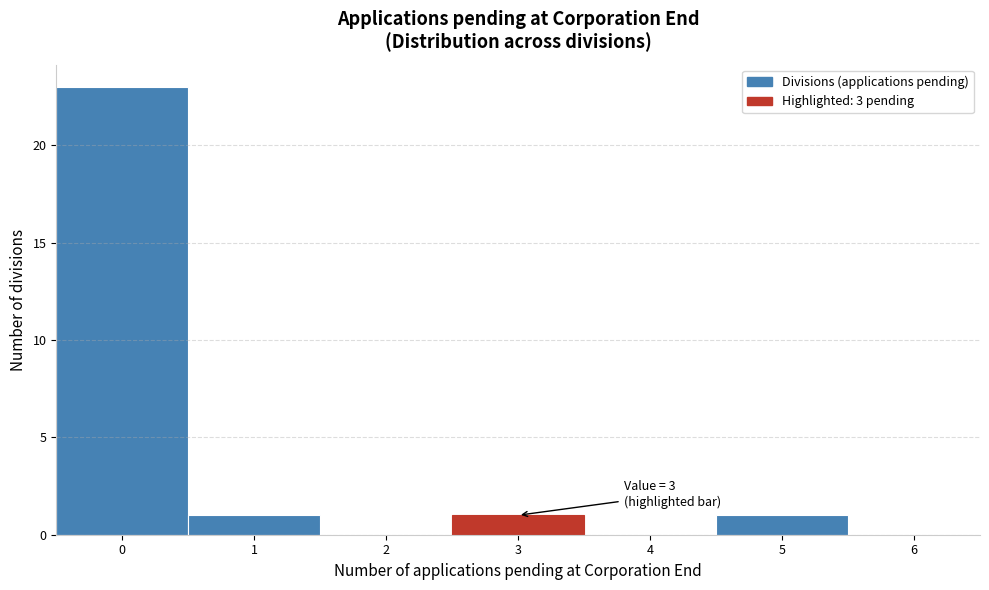

Which range on the x-axis has the tallest bar?

-0.5 to 0.5